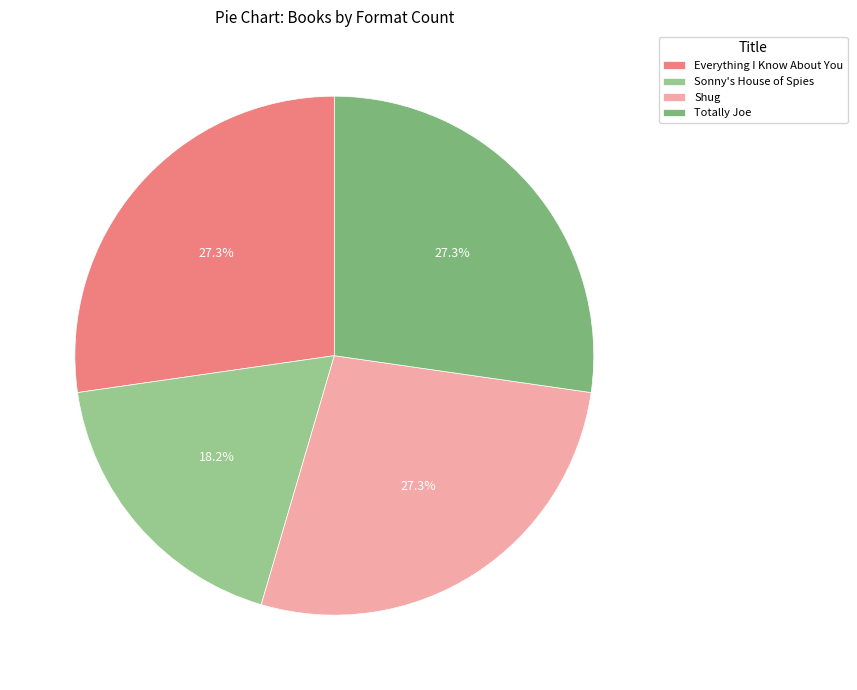

How many slices are in this pie chart?

4